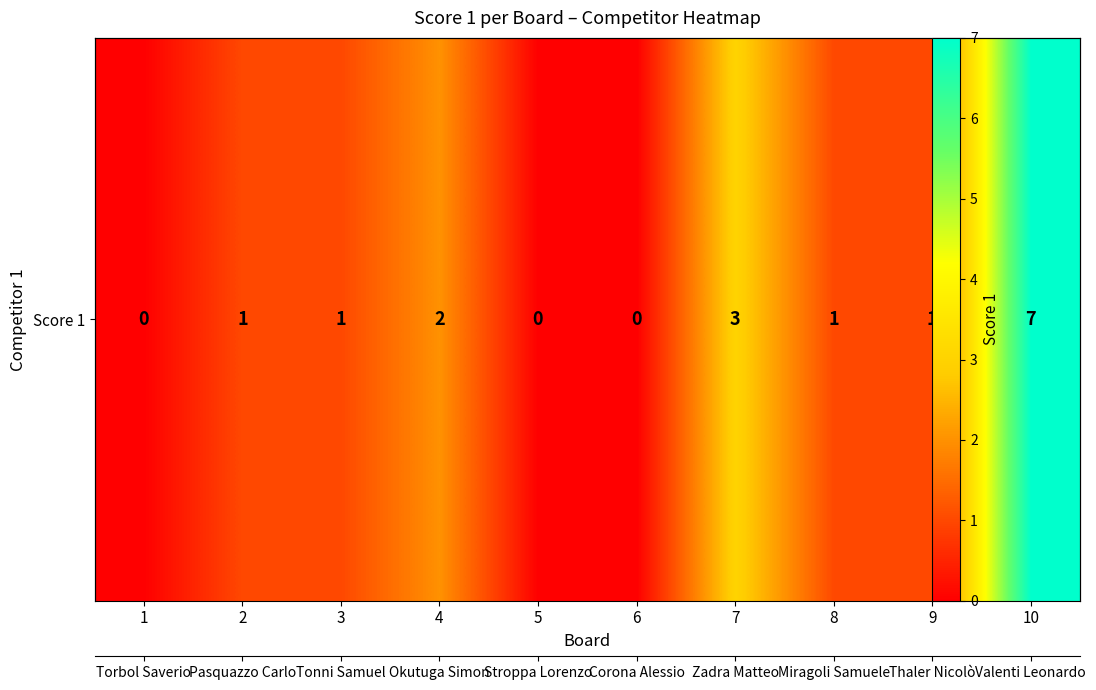

Count the number of values greater than 1.

3